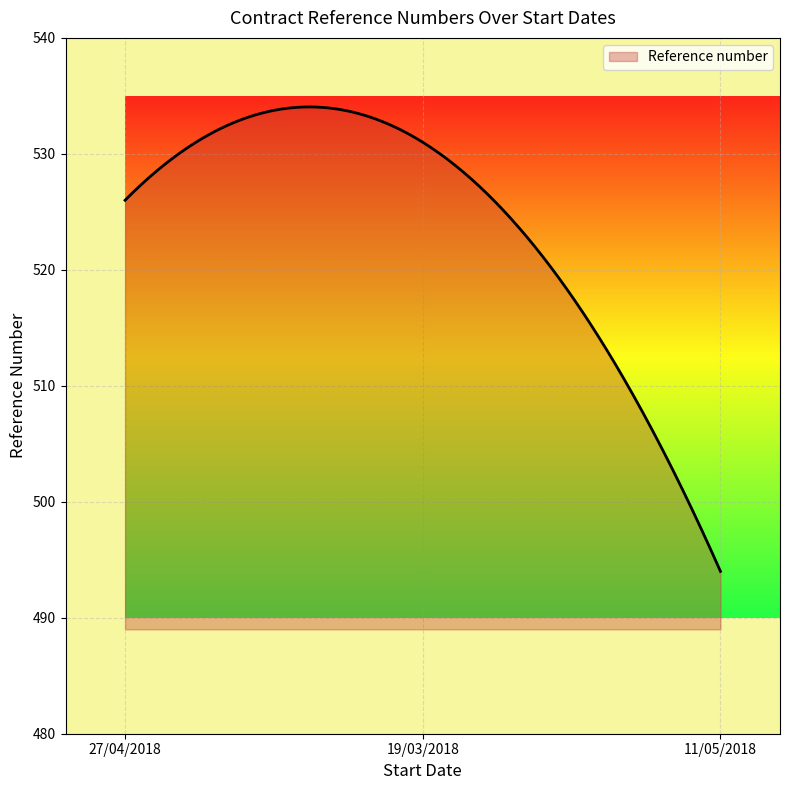

What is the average value?

524.0